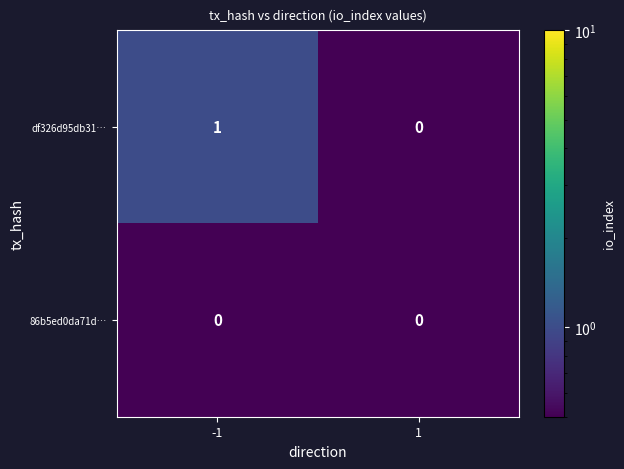

Is the value of df326d95db31… at -1 greater than the value of 86b5ed0da71d… at -1?

Yes